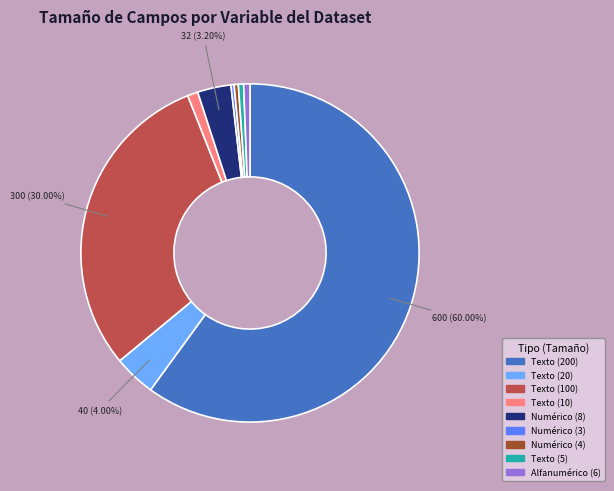

Is there any slice that represents more than half of the pie?

Yes